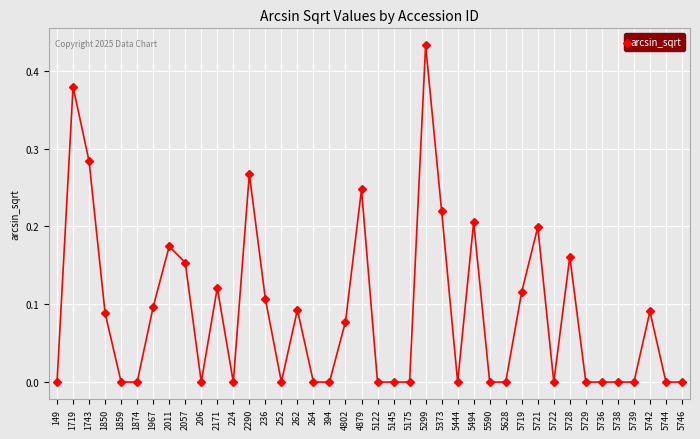

What is the label of the 20th point from the left?

4879